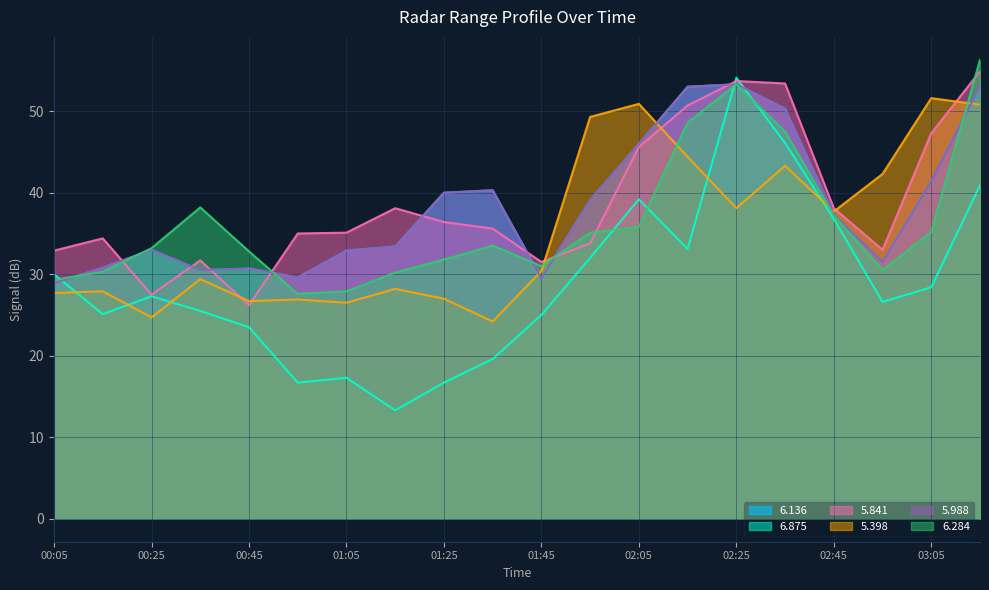

True or false: 6.136 has a value of 29.6 at 2009/07/07 00:55.

True